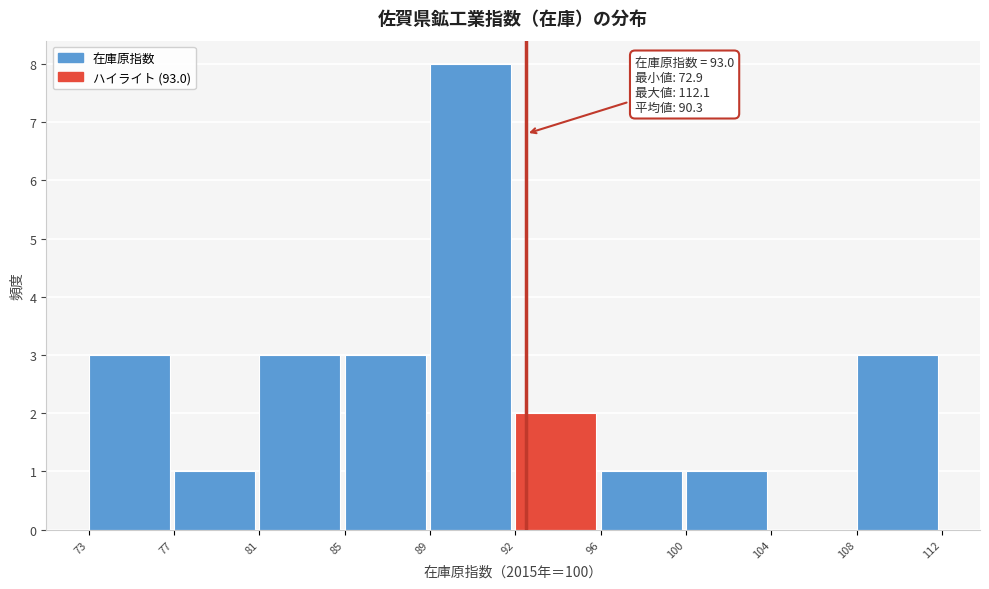

Reading left to right, transcribe all the data shown in this chart.

73=3	77=1	81=3	85=3	89=8	92=2	96=1	100=1	104=0	108=3